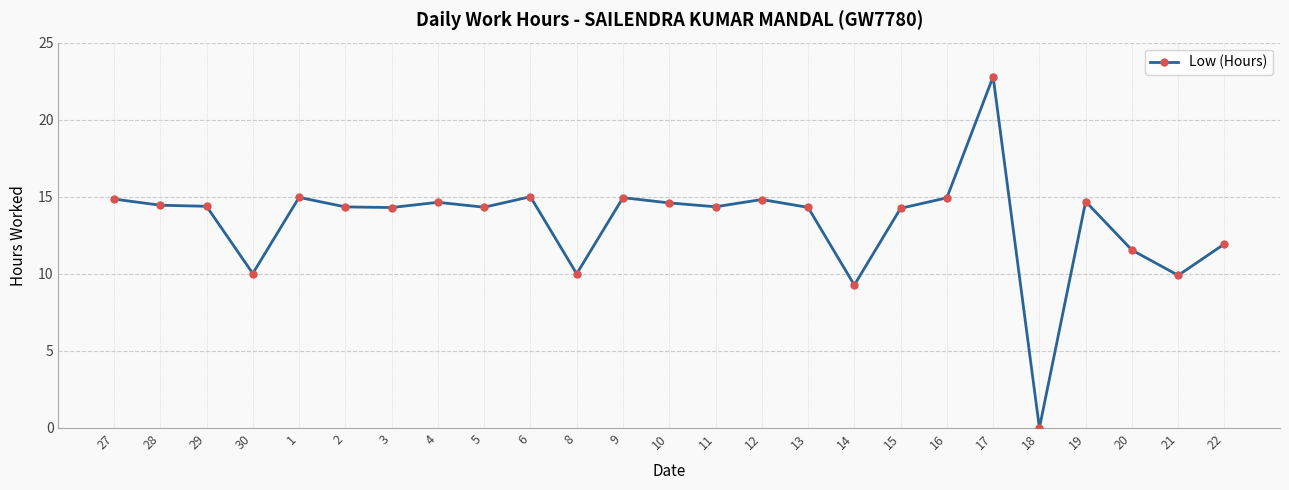

Does the chart display data point markers on the line(s)?

Yes